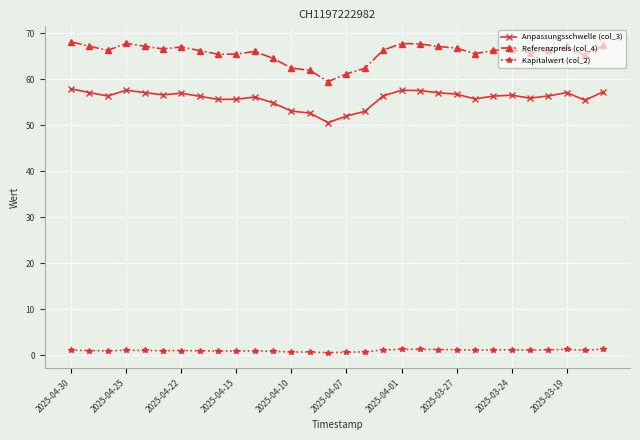

How many lines are shown in the chart?

3